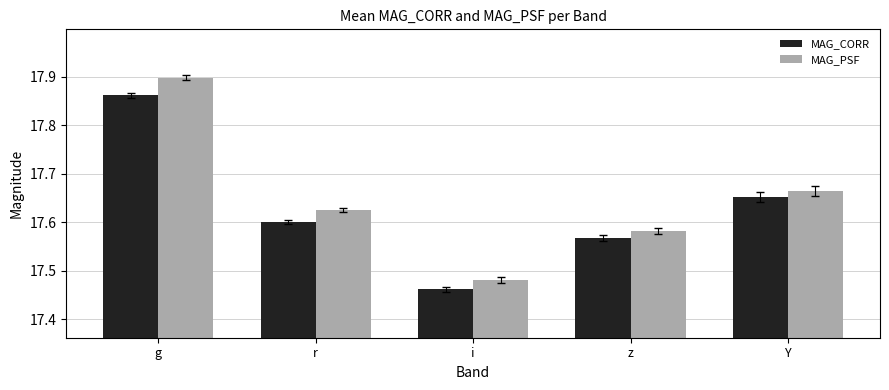

What is the sum of the MAG_PSF values at g and z?

35.5